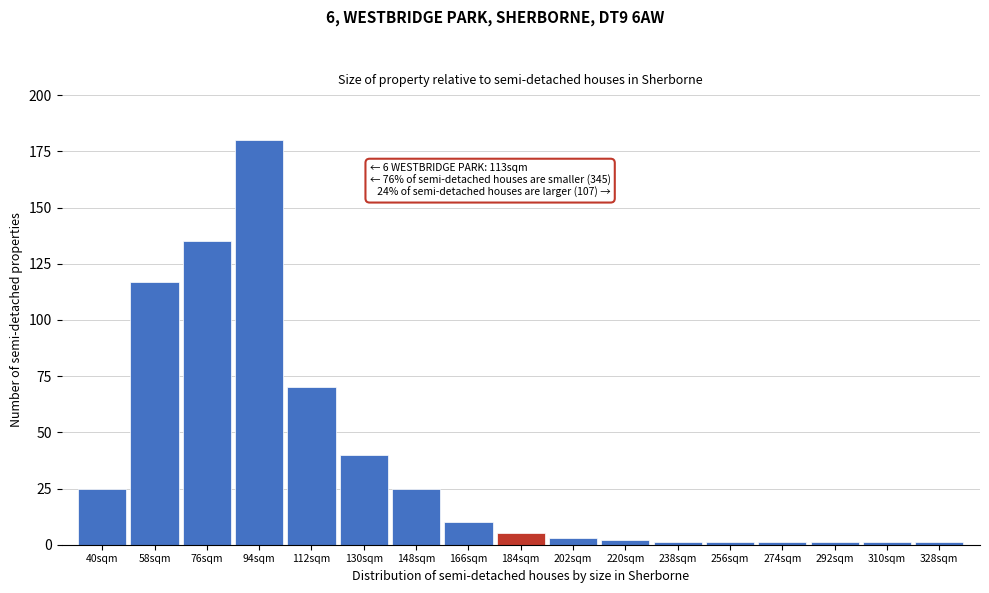

Reading left to right, extract all data points from this chart.

25	117	135	180	70	40	25	10	5	3	2	1	1	1	1	1	1